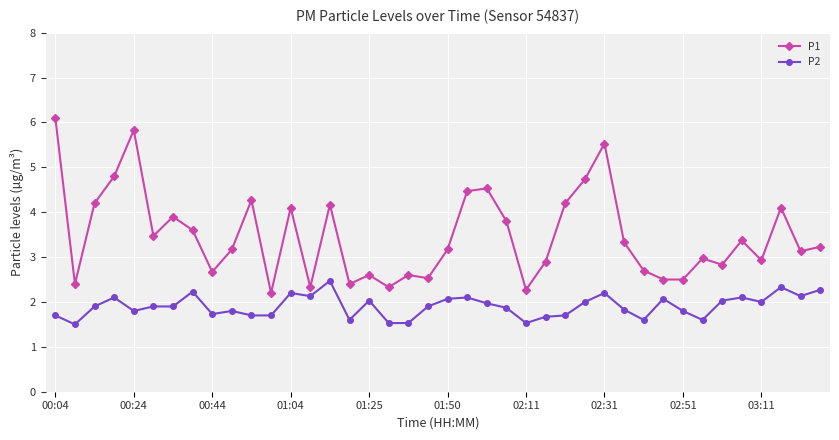

Which series has the largest total across all categories?

P1